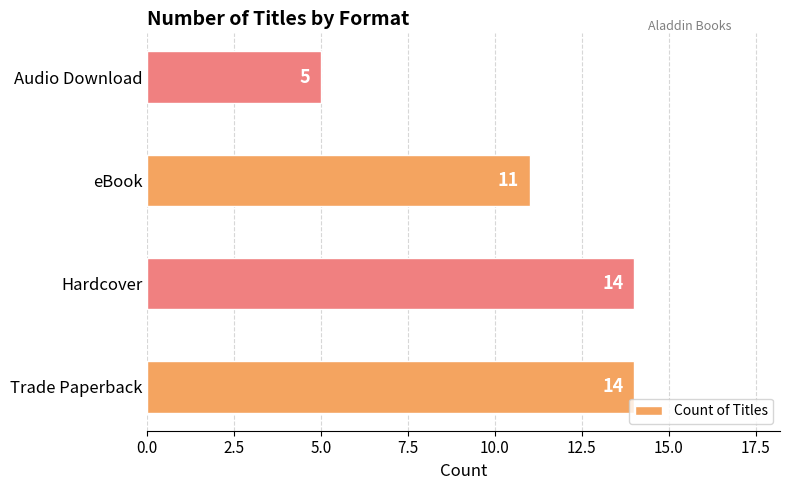

What is the maximum value shown in the chart?

14